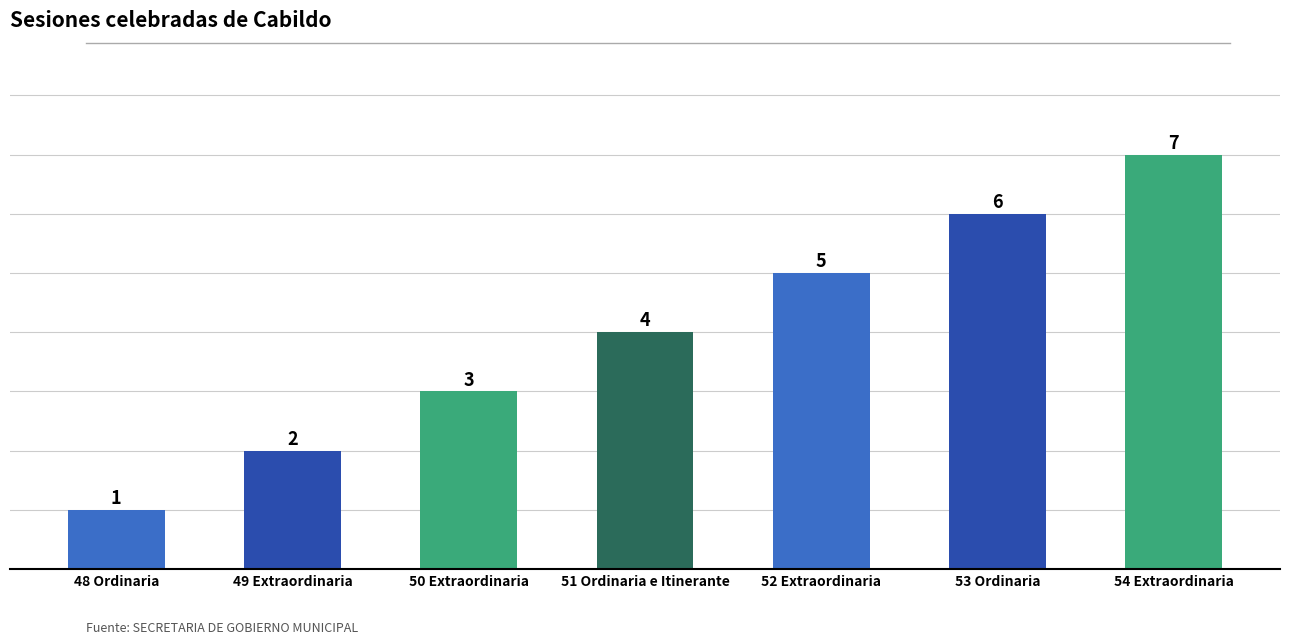

What is the sum of the values at 50 Extraordinaria and 51 Ordinaria e Itinerante?

7